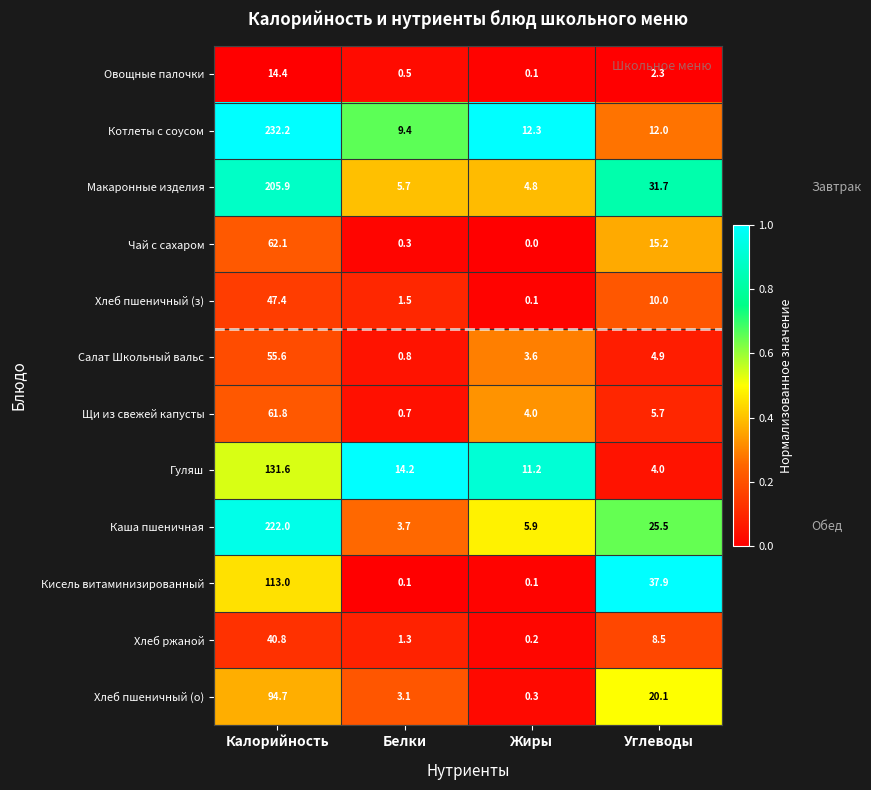

Which series has the largest total across all categories?

Котлеты с соусом